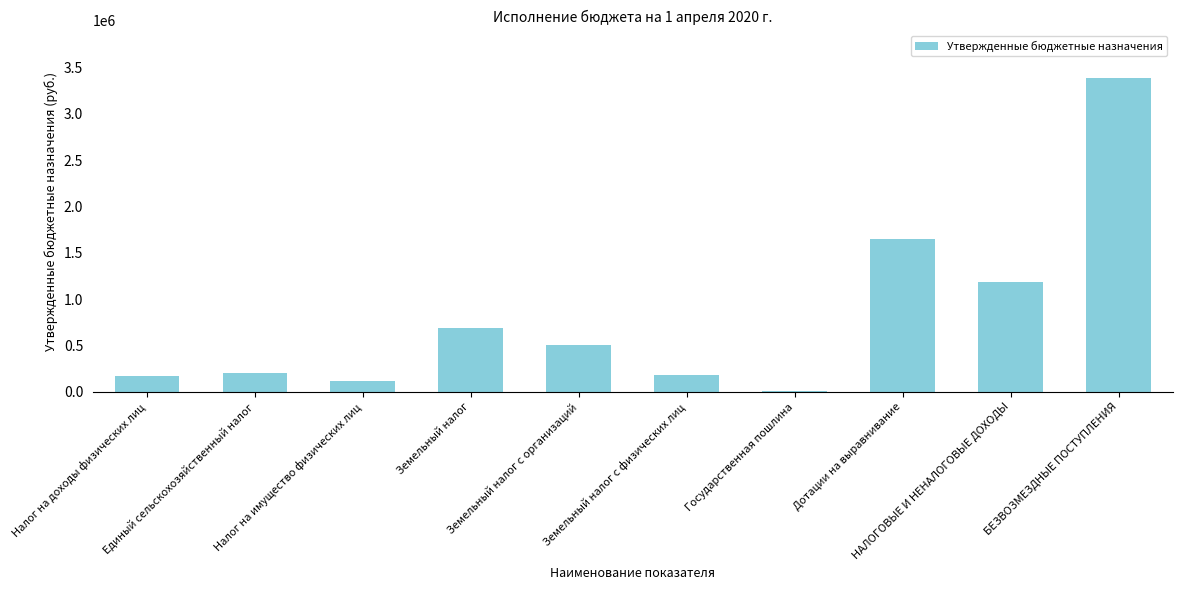

What is the label of the 6th bar from the left?

Земельный налог с физических лиц